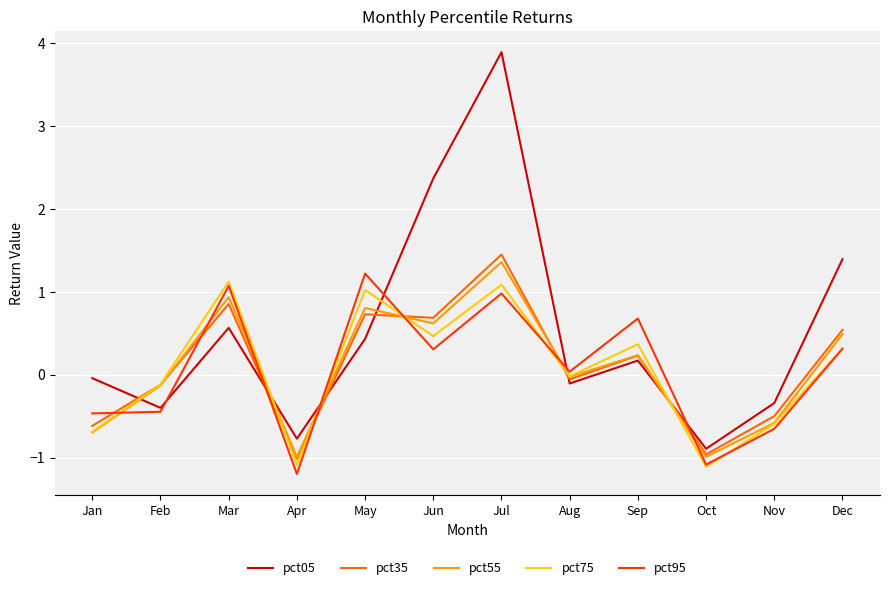

How many values in pct55 are above zero?

6